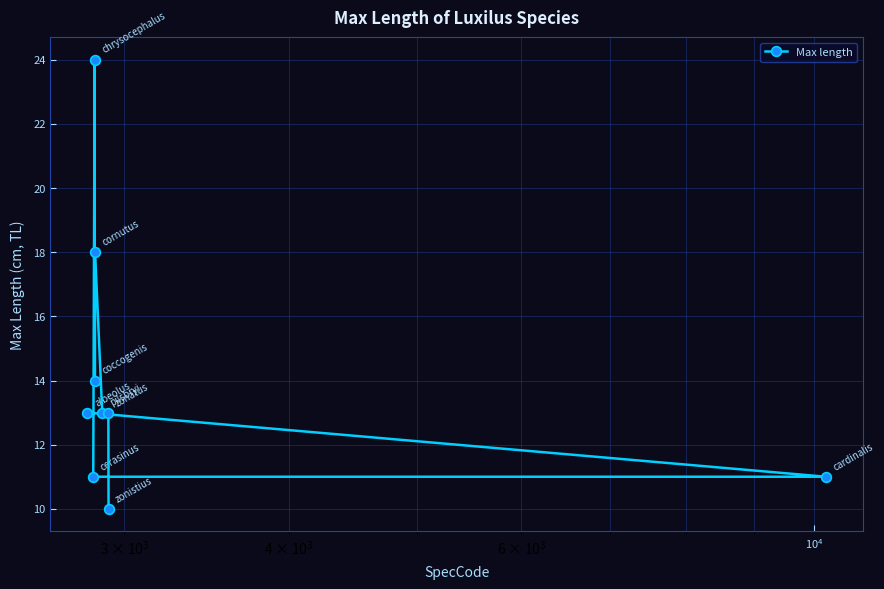

What is the minimum value shown in the chart?

10